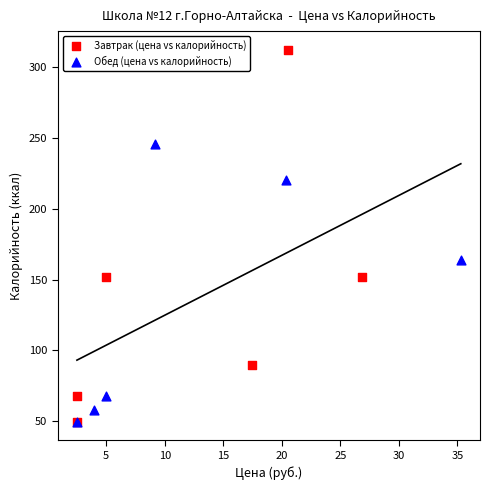

Which series contains the highest Y value?

Завтрак (цена vs калорийность)